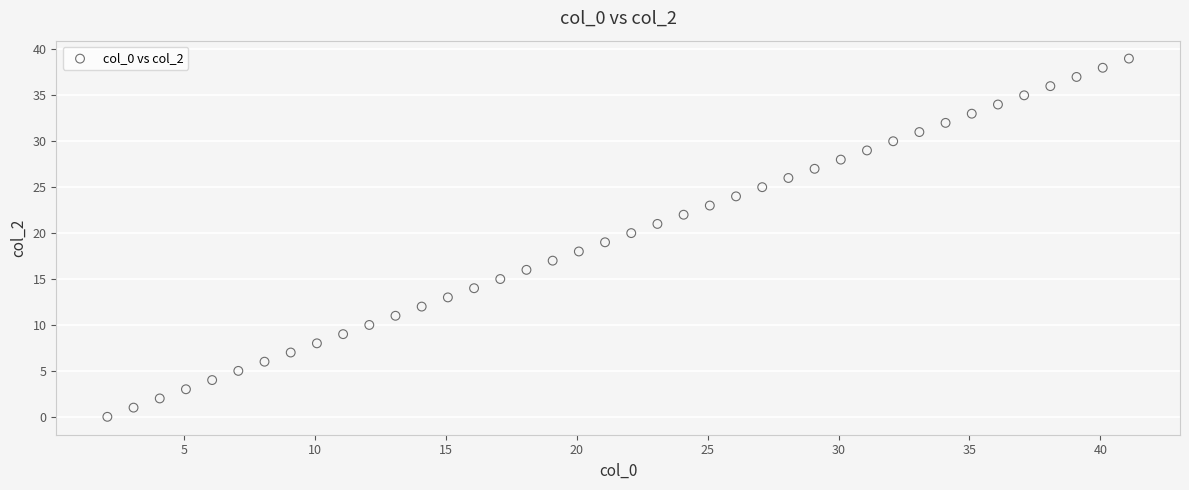

What is the range of Y values (max minus min)?

39